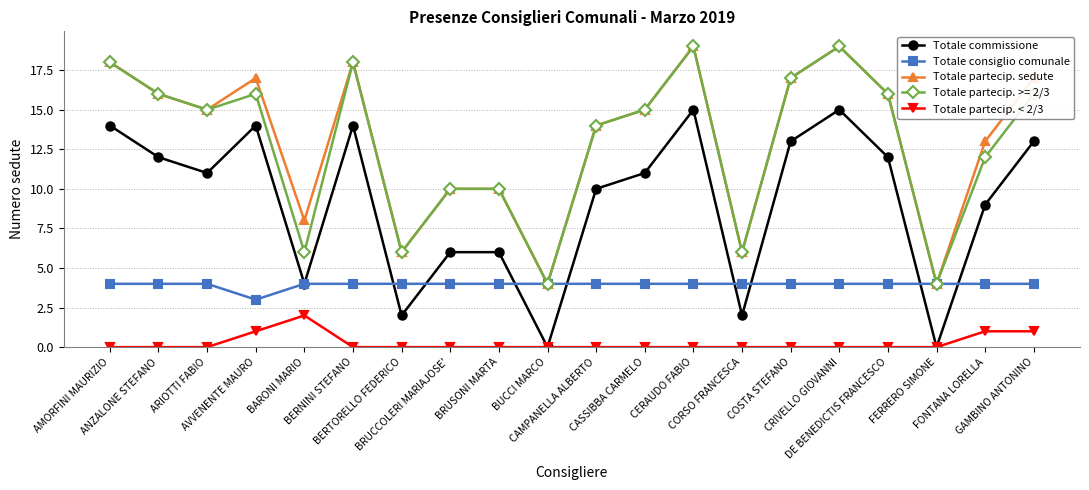

The value of Totale consiglio comunale at ARIOTTI FABIO is 7. True or false?

False